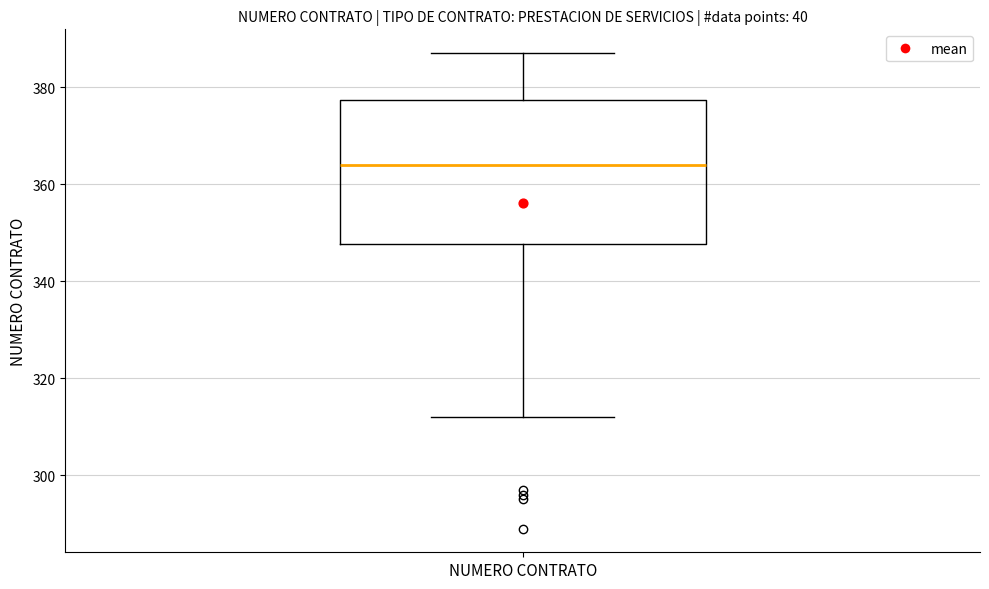

Where does the median line of the box for NUMERO CONTRATO sit on the y-axis? The values are not printed on the chart, so give them approximately, as read against the axis.

364